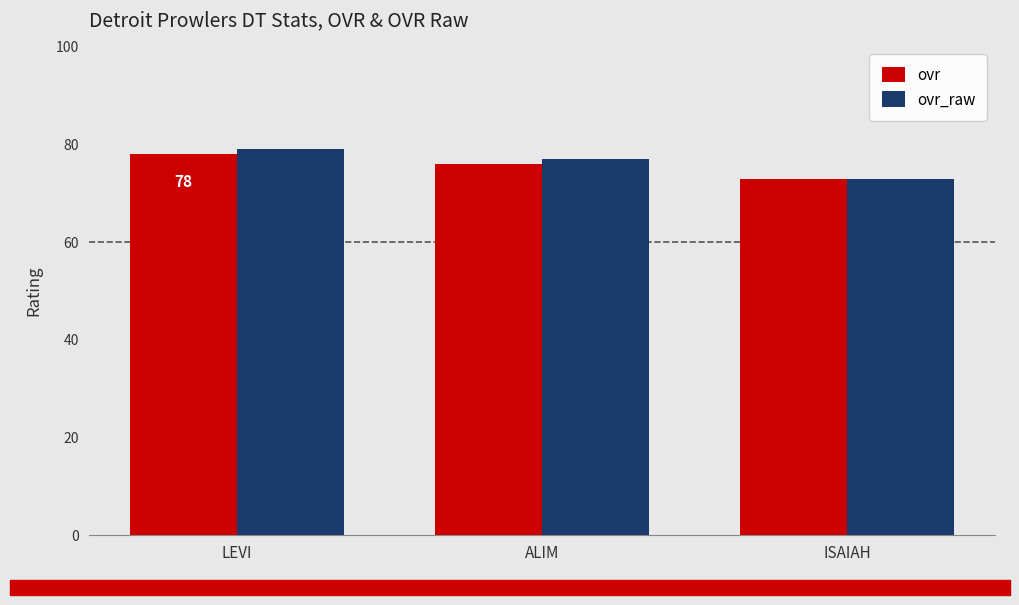

Reading left to right, list all the values displayed in this chart.

ovr: LEVI=78	ALIM=76	ISAIAH=73
ovr_raw: LEVI=79	ALIM=77	ISAIAH=73